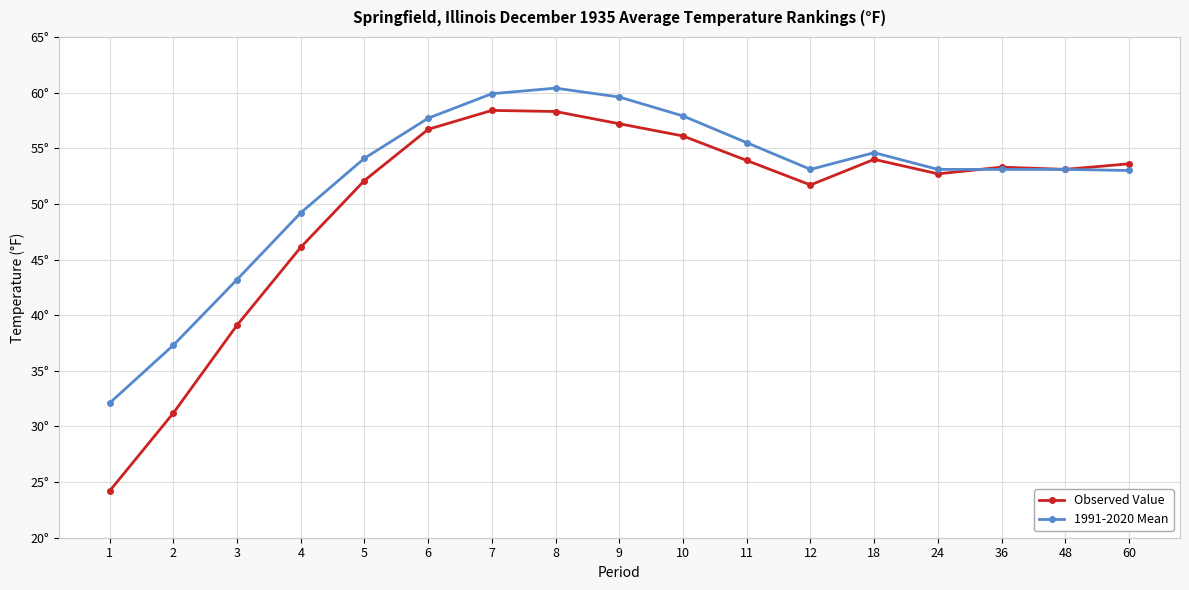

Is this an area chart (filled region under the line)?

No